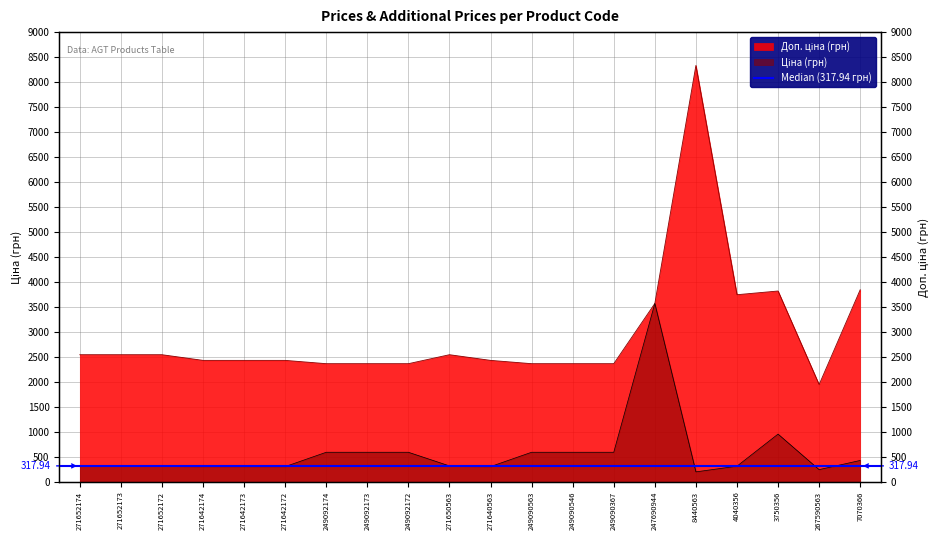

Is the value of Доп. ціна at 249090563 greater than the value of Ціна at 249090367?

Yes